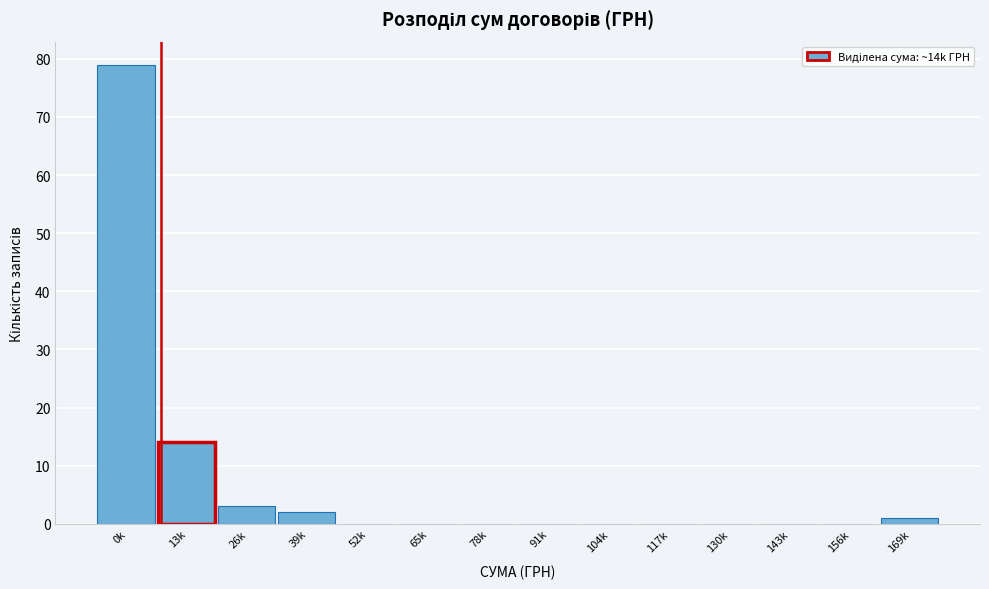

Reading left to right, list all the values displayed in this chart.

0k=79	13k=14	26k=3	39k=2	52k=0	65k=0	78k=0	91k=0	104k=0	117k=0	130k=0	143k=0	156k=0	169k=1